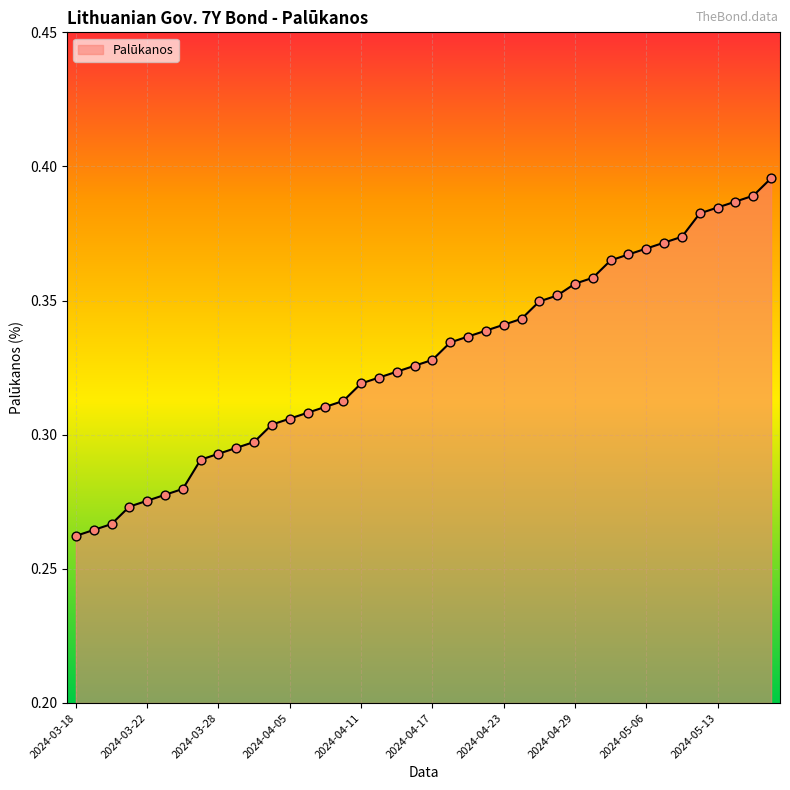

How many lines are shown in the chart?

1